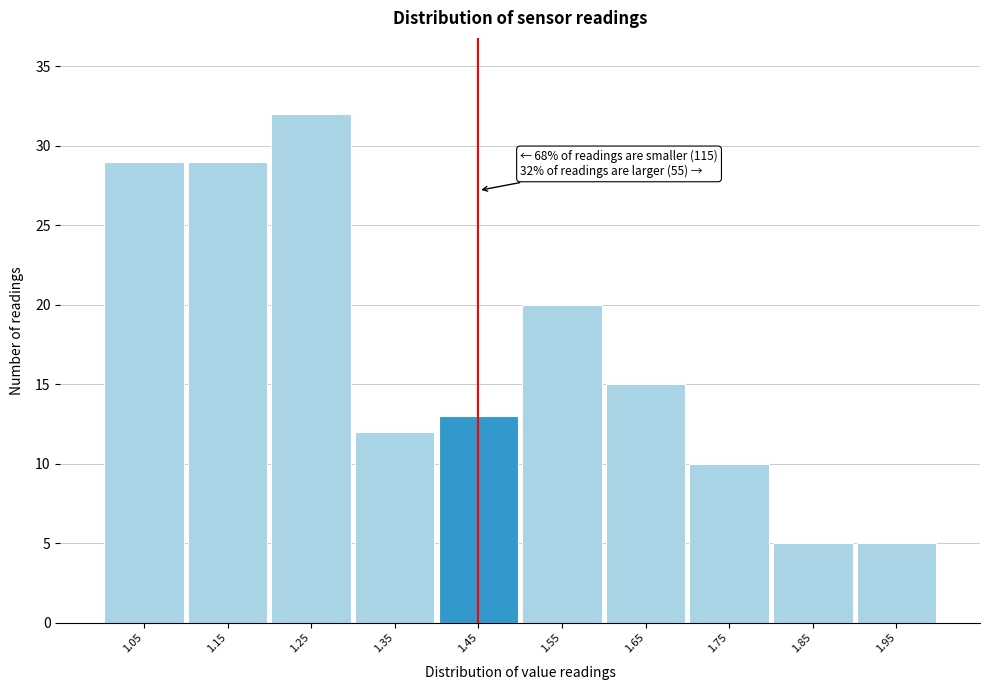

Reading right to left, extract all data points from this chart.

1.95=5	1.85=5	1.75=10	1.65=15	1.55=20	1.45=13	1.35=12	1.25=32	1.15=29	1.05=29